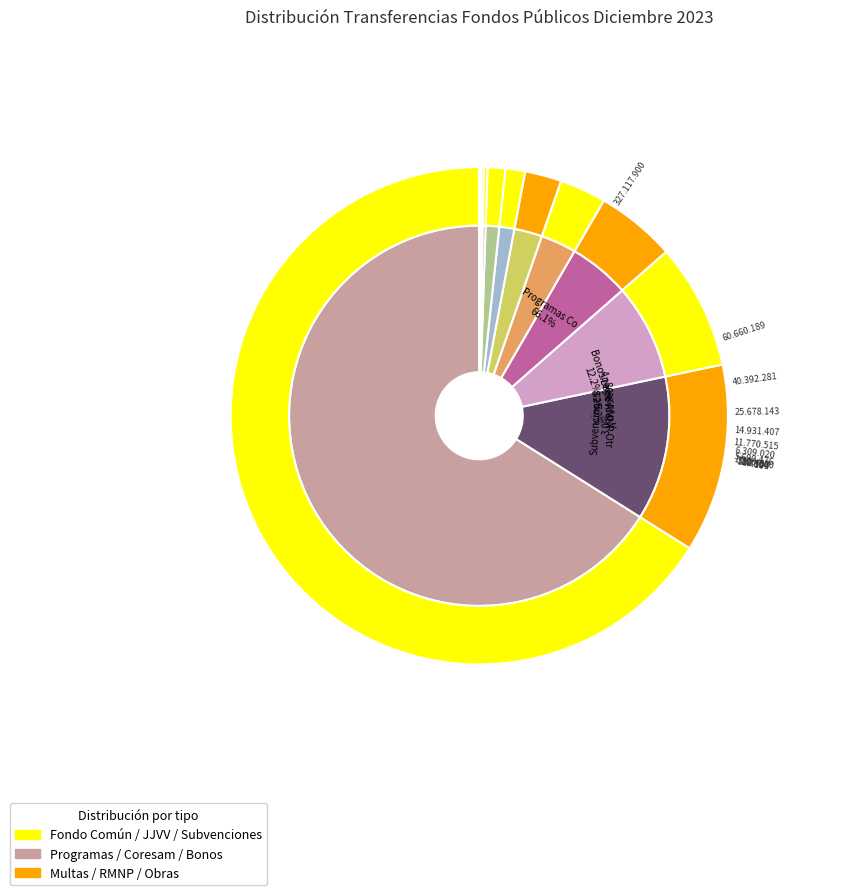

What percentage is the 80% RMNP Otras Comunas slice, to the nearest percent?

1%